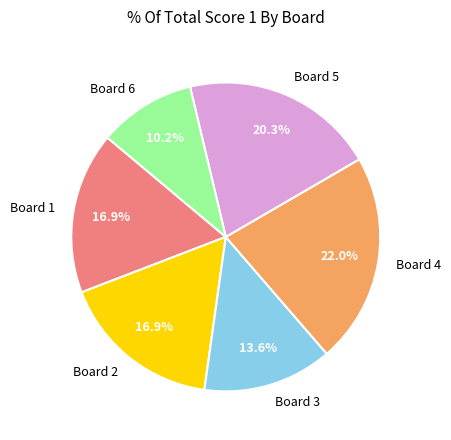

What portion of the pie excludes Board 5?

79.7%